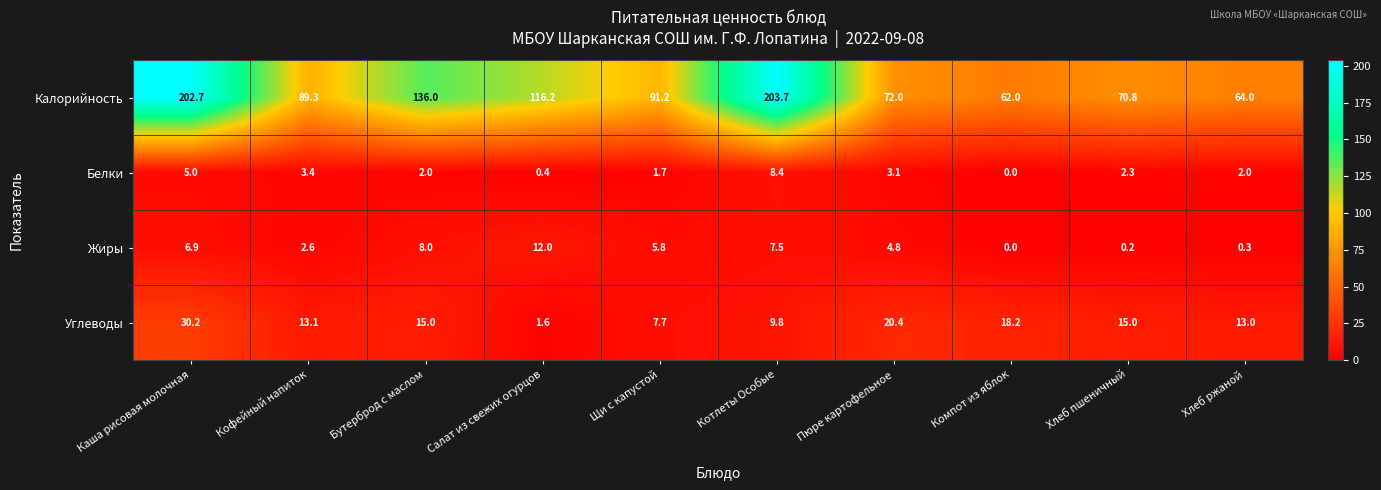

Count the number of data series in this chart.

4